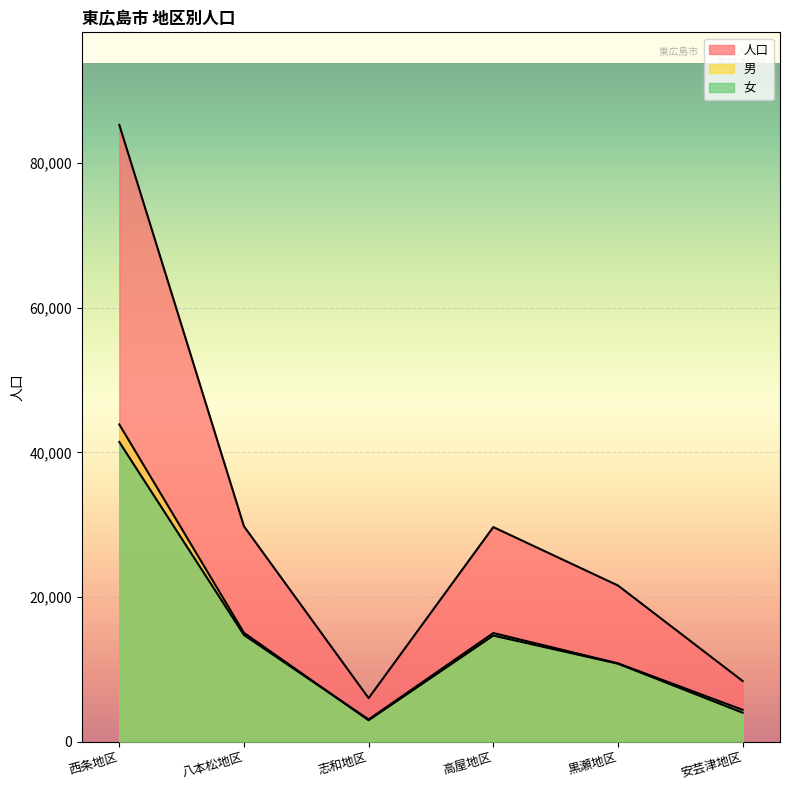

Which category has the lowest value in the 男 series?

志和地区